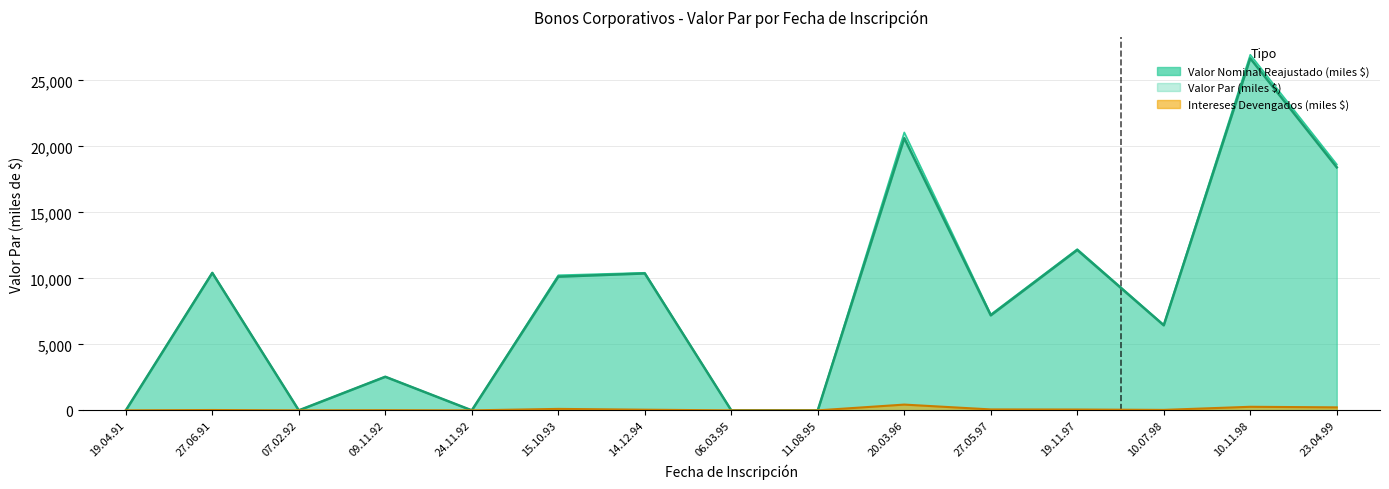

Reading left to right, list all the values displayed in this chart.

Valor Par (miles $): 0.0	10441.8	0.0	2558.0	0.0	10240.6	10427.2	0.0	0.0	21065.4	7272.7	12219.6	6481.6	26950.3	18645.0
Valor Nominal Reajustado (miles $): 0.0	10414.8	0.0	2544.6	0.0	10129.7	10376.7	0.0	0.0	20627.8	7201.3	12155.7	6446.2	26679.4	18417.7
Intereses Devengados (miles $): 0.0	27.0	0.0	13.4	0.0	110.9	50.5	0.0	0.0	437.6	71.4	64.0	35.4	270.9	227.3